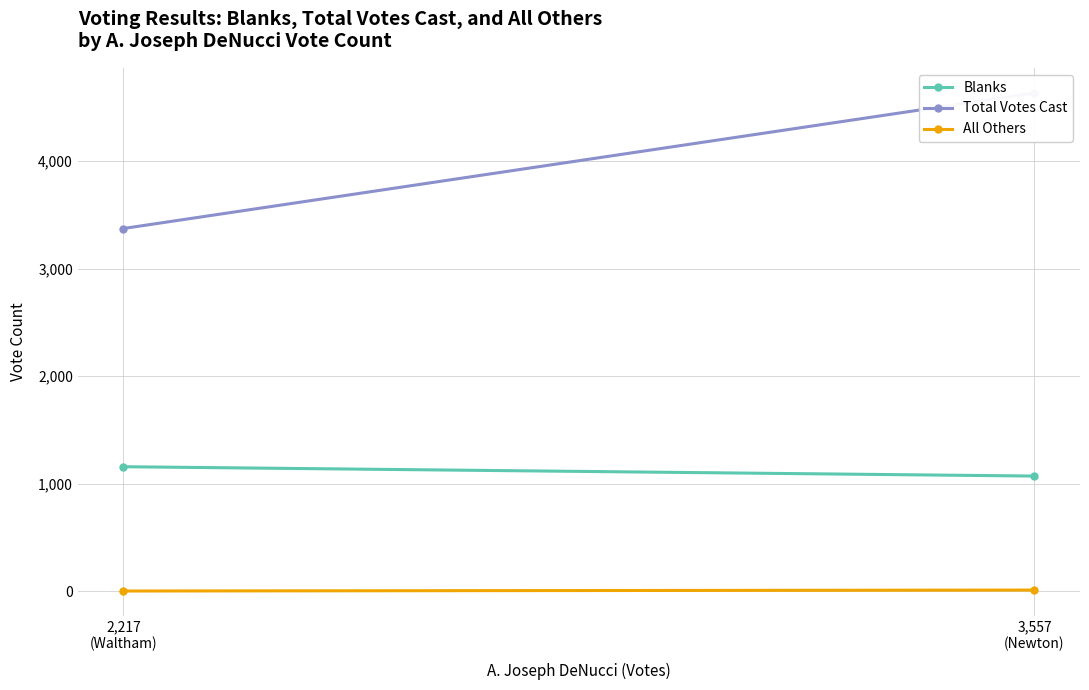

What is the label of the 2nd point from the left?

2,217
(Waltham)